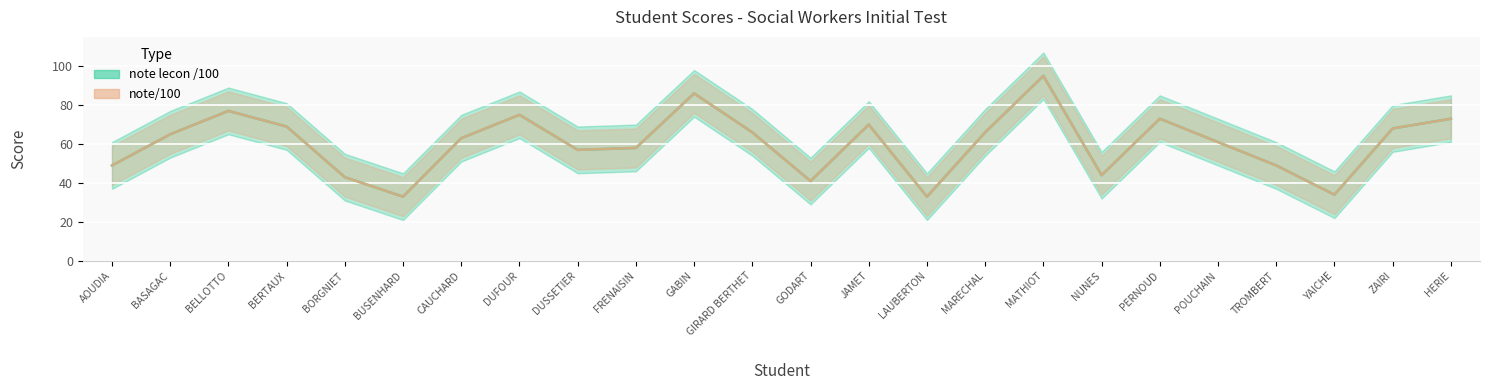

What position from the right is BELLOTTO?

22